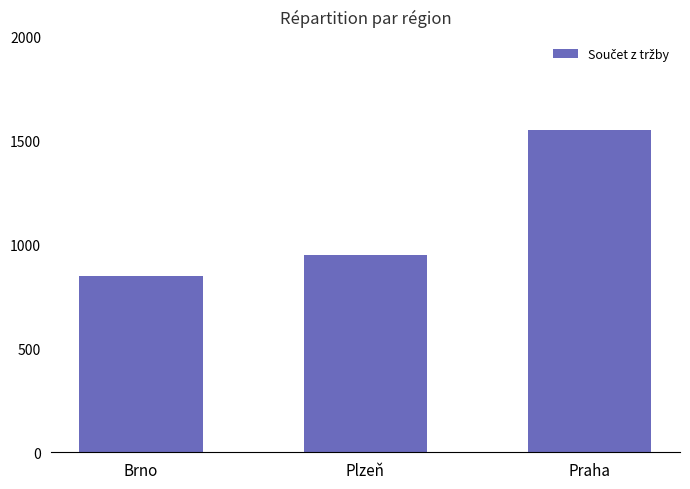

What is the sum of all values?

3350